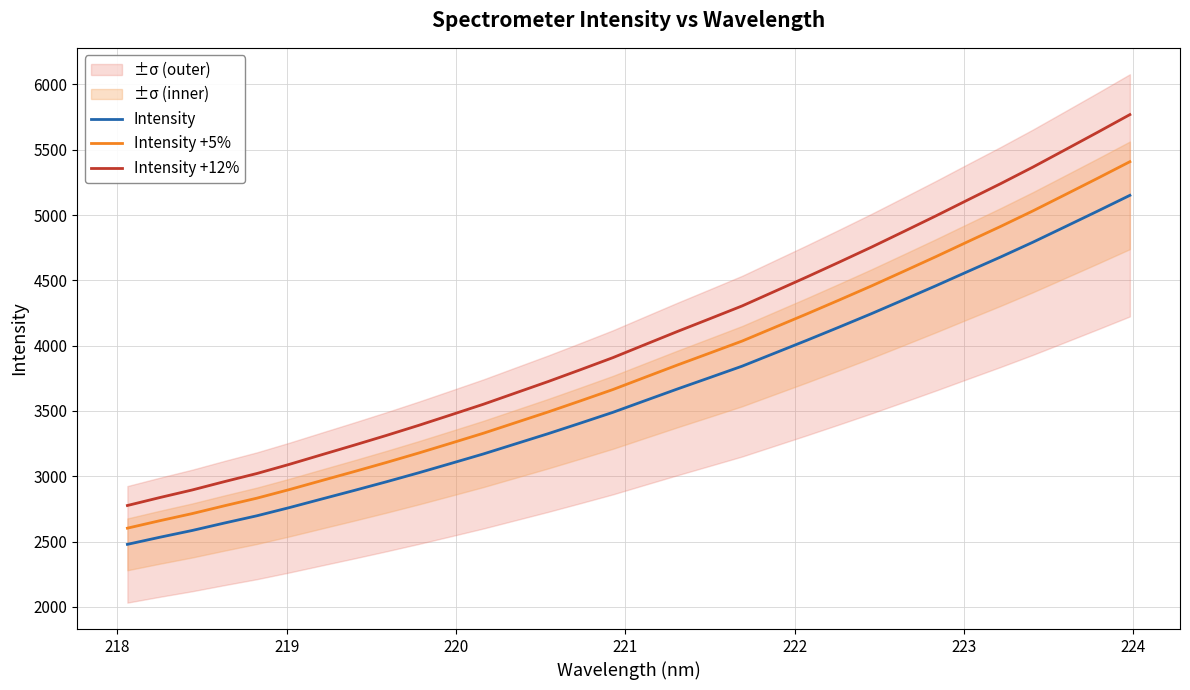

True or false: Intensity and Intensity +5% cross at least once.

False